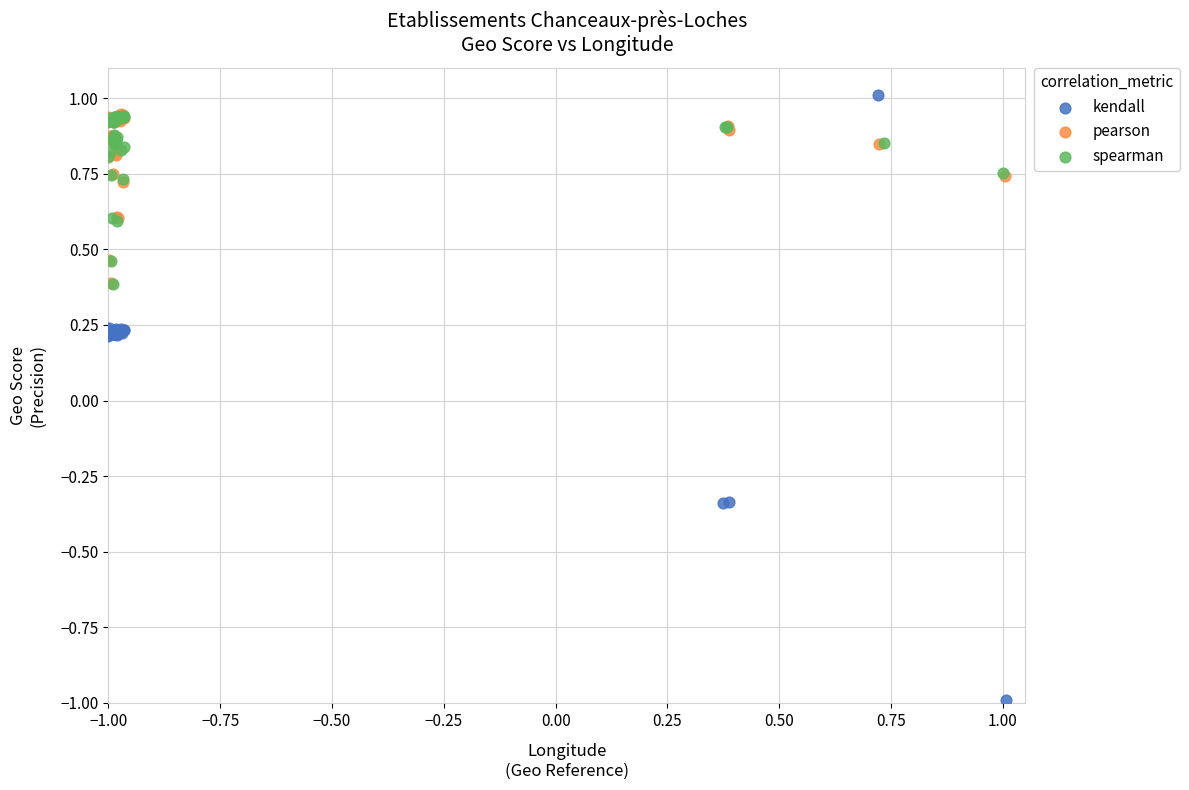

Which series has the largest Y range (max minus min)?

kendall